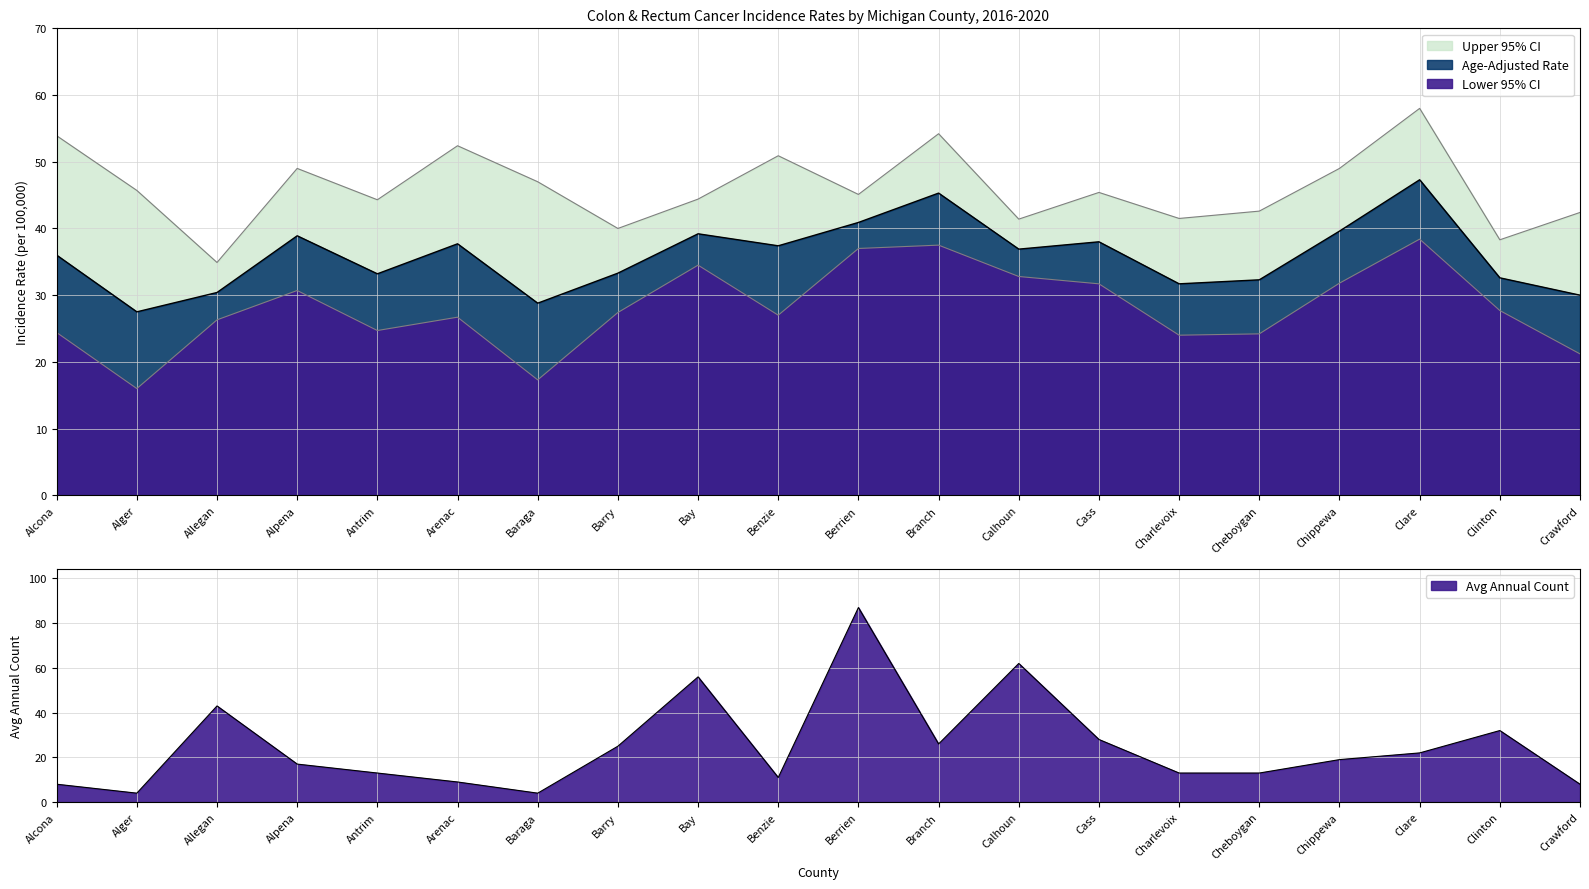

How many lines are shown in the chart?

4